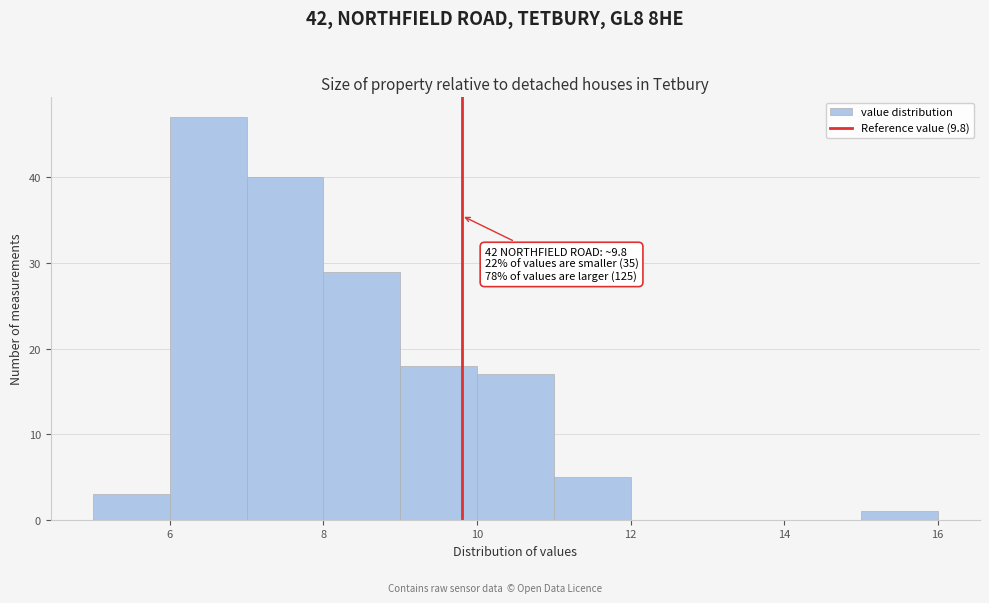

Over which range of the x-axis is the bar tallest?

6 to 7